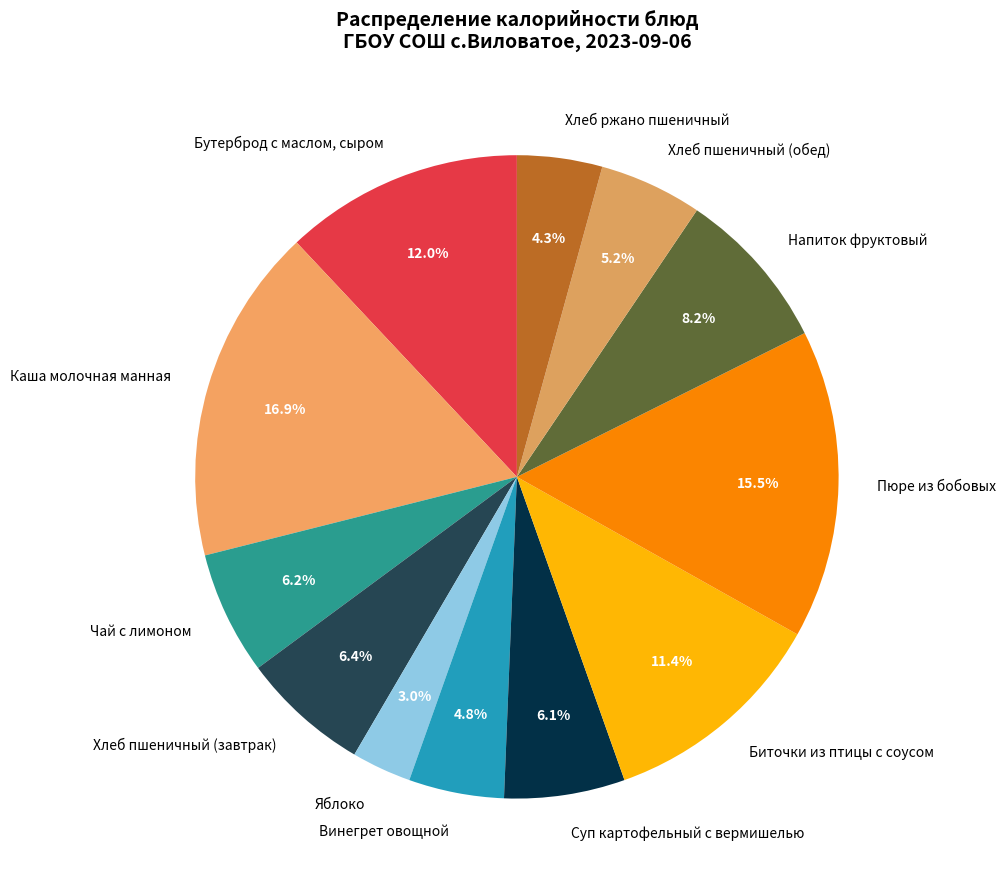

The Биточки из птицы с соусом slice represents 17% of the pie. True or false?

False